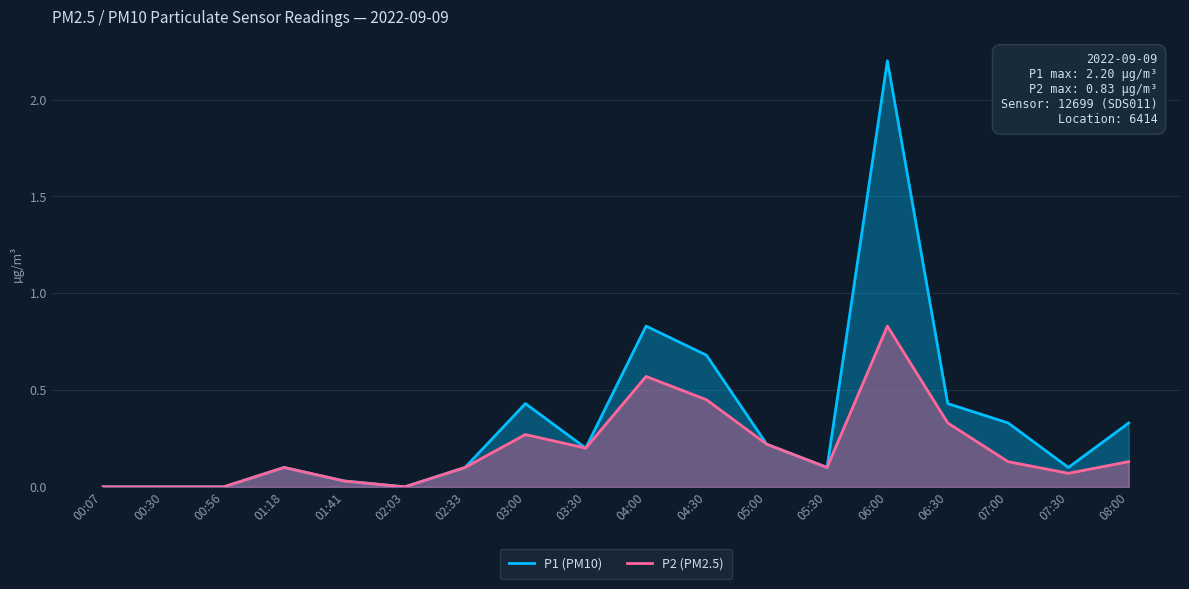

How many values in P1 are above zero?

14